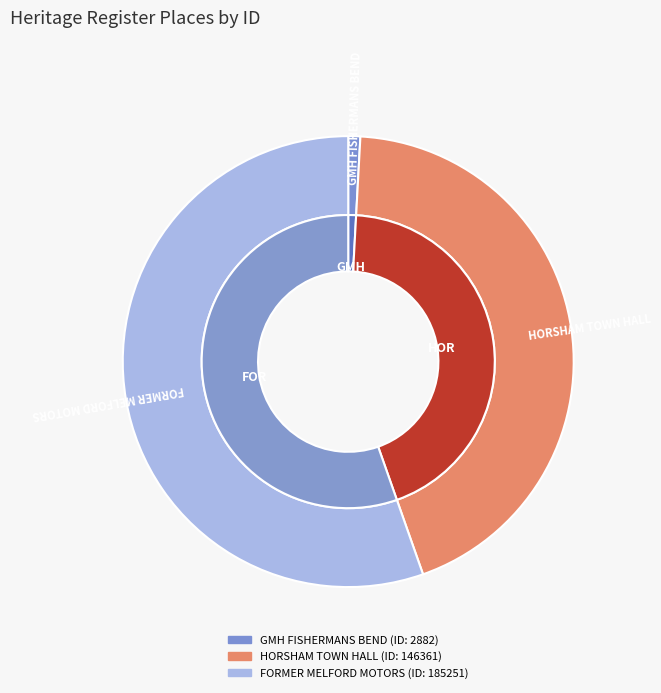

Is it true that GMH FISHERMANS BEND is 11% of the pie?

False